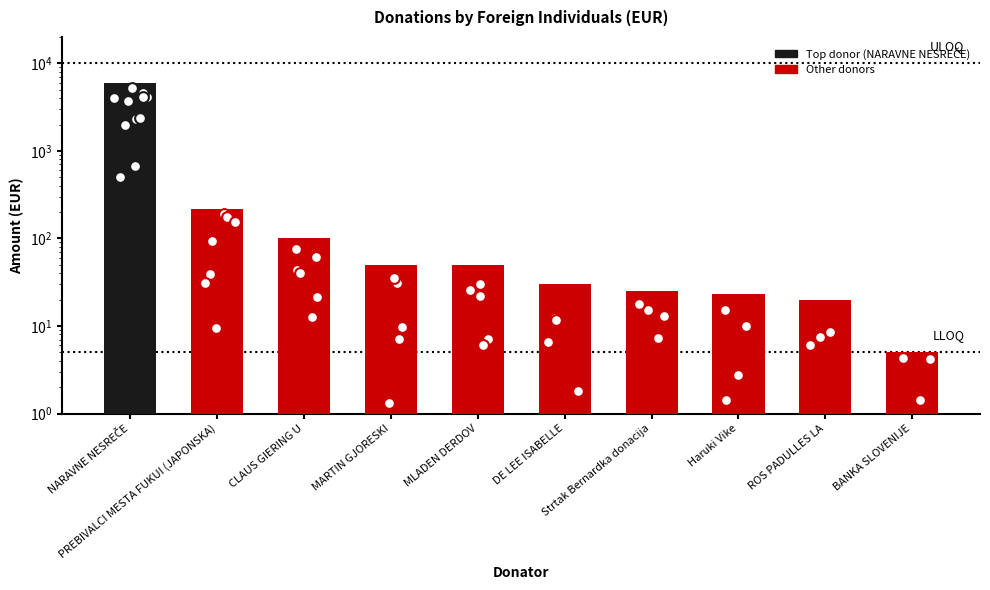

Between BANKA SLOVENIJE and NARAVNE NESREČE, which is larger?

NARAVNE NESREČE